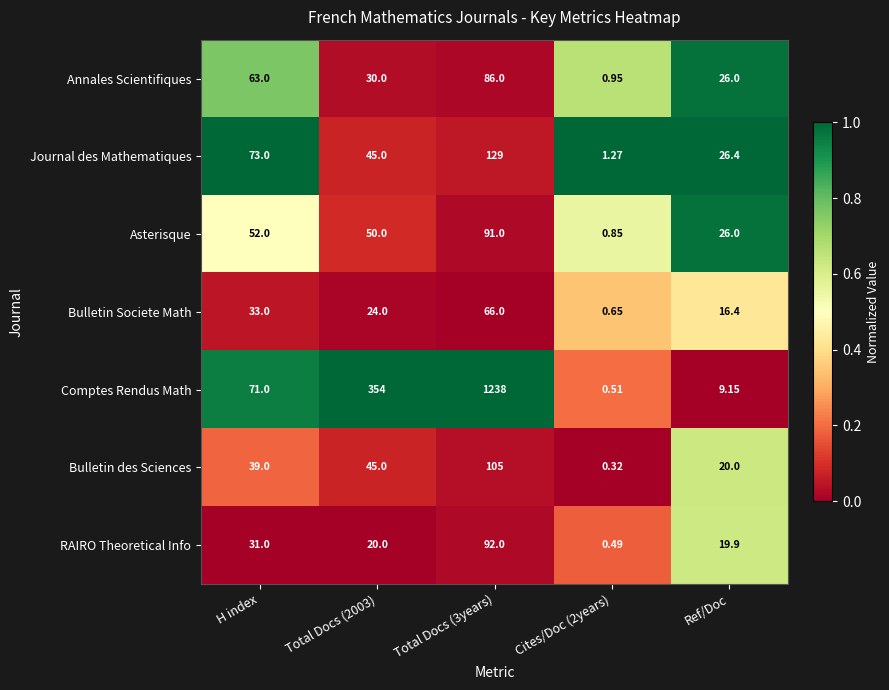

At which label is Journal des Mathematiques closest to 65?

H index